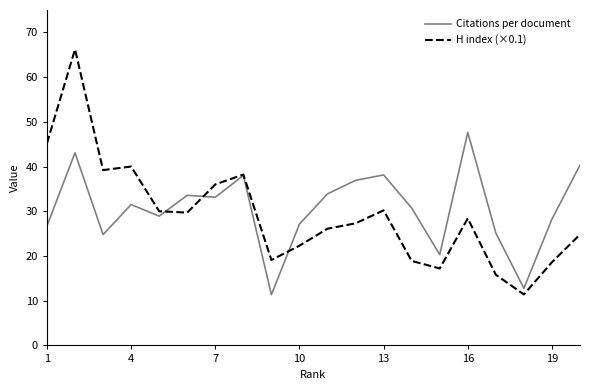

After their last crossing, which series has the higher values: Citations per document or H index (×0.1)?

Citations per document